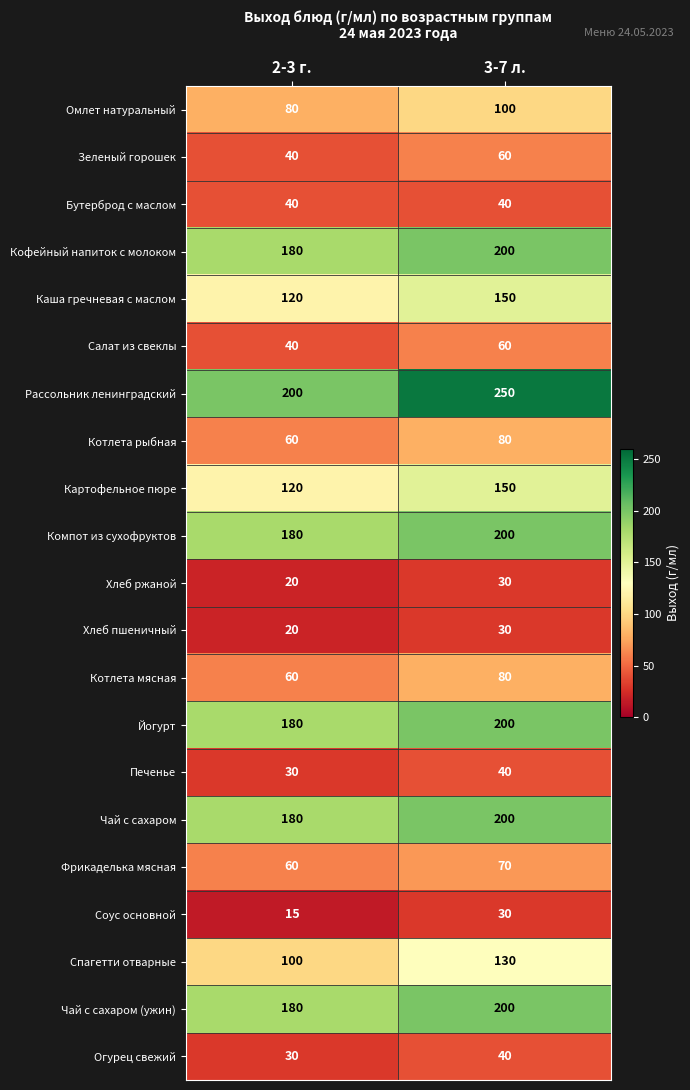

The value of Котлета мясная at 2-3 г. is 27. True or false?

False